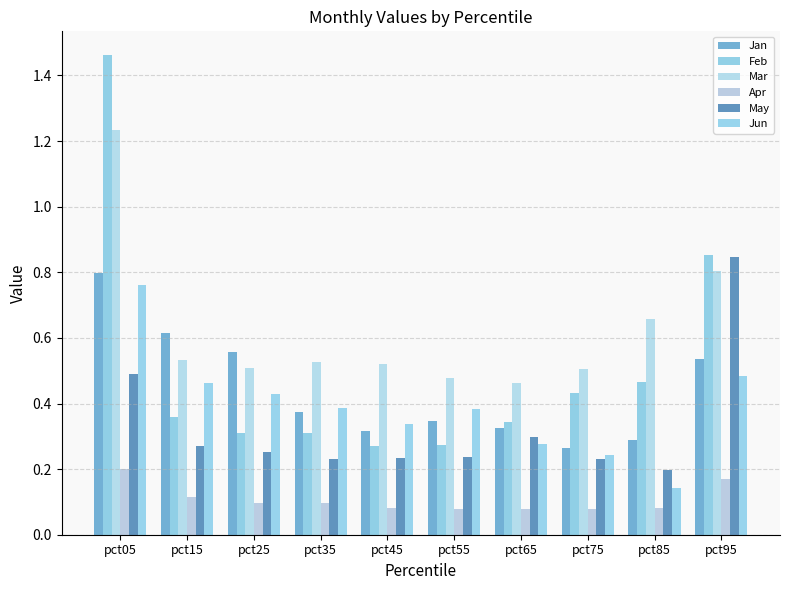

Which series changed the most between pct55 and pct95?

May